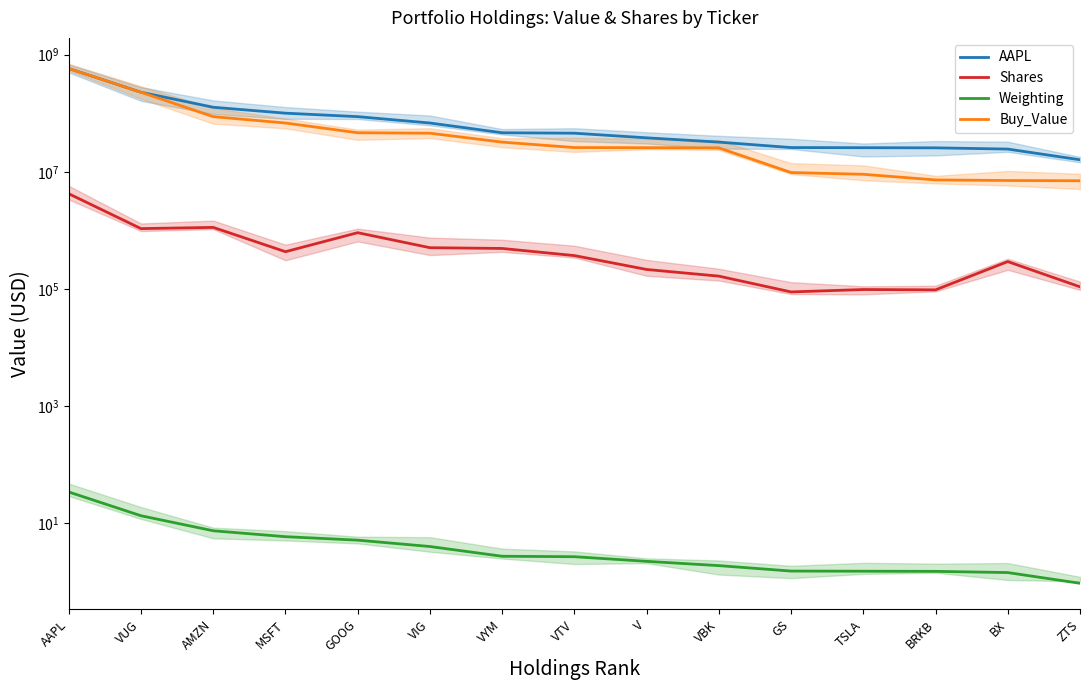

What is the label of the 14th point from the left?

BX